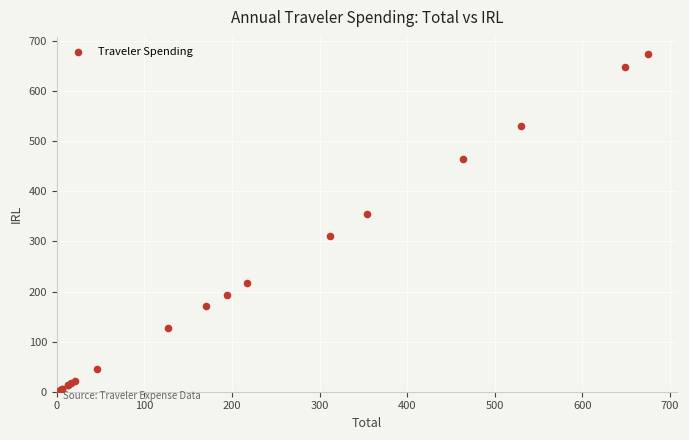

What Y value in the scatter plot is closest to 339?

354.2